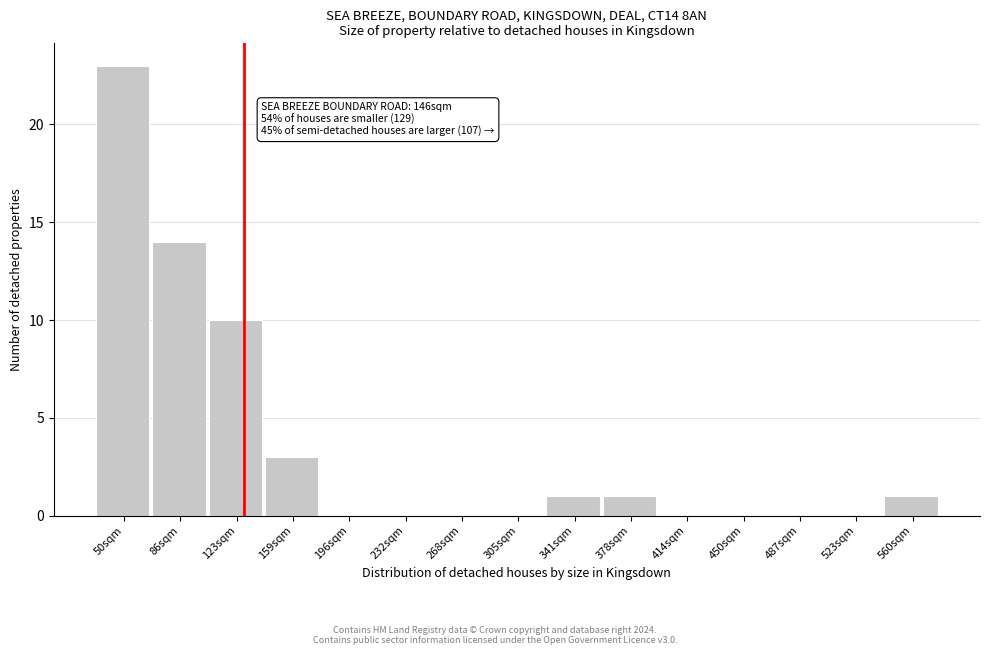

Reading left to right, transcribe all the data shown in this chart.

50sqm=23	86sqm=14	123sqm=10	159sqm=3	196sqm=0	232sqm=0	268sqm=0	305sqm=0	341sqm=1	378sqm=1	414sqm=0	450sqm=0	487sqm=0	523sqm=0	560sqm=1